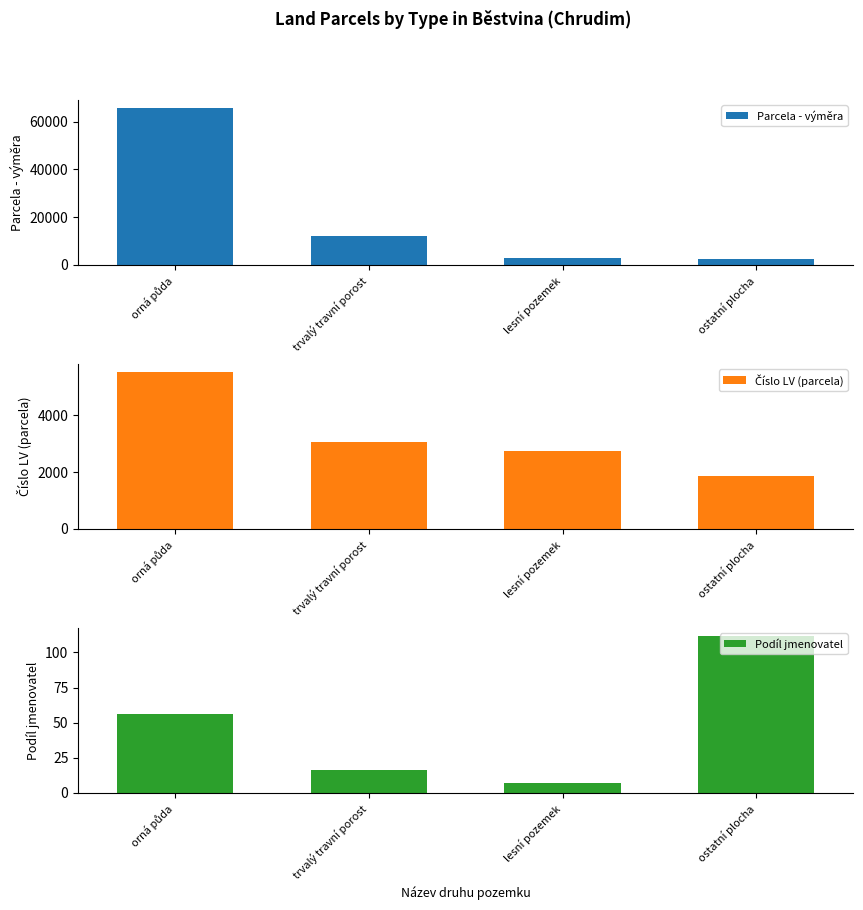

Which series has the largest total across all categories?

Parcela - výměra